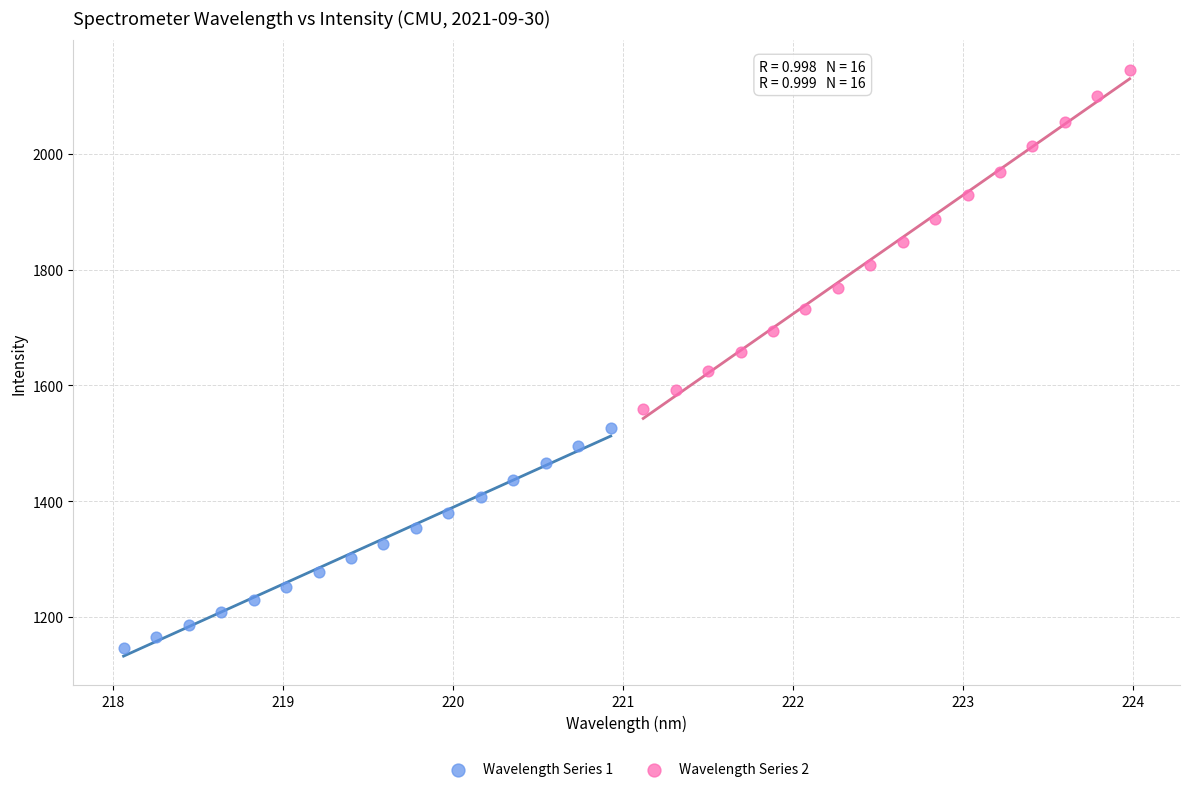

Which series reaches the maximum Y coordinate?

Wavelength Series 2